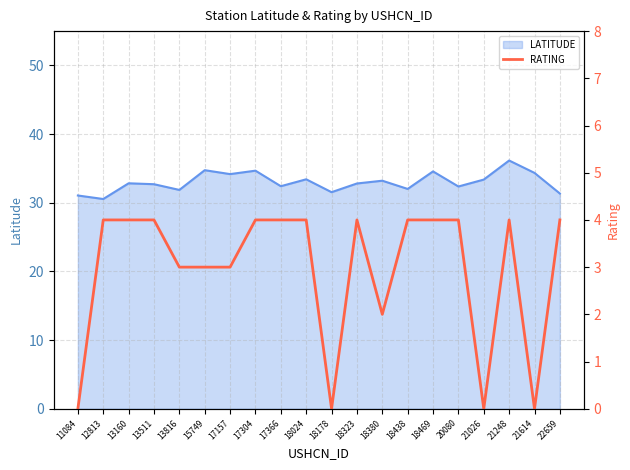

List the labels in order of value, smallest first.

11084, 18178, 21026, 21614, 18380, 13816, 15749, 17157, 12813, 13160, 13511, 17304, 17366, 18024, 18323, 18438, 18469, 20080, 21248, 22659